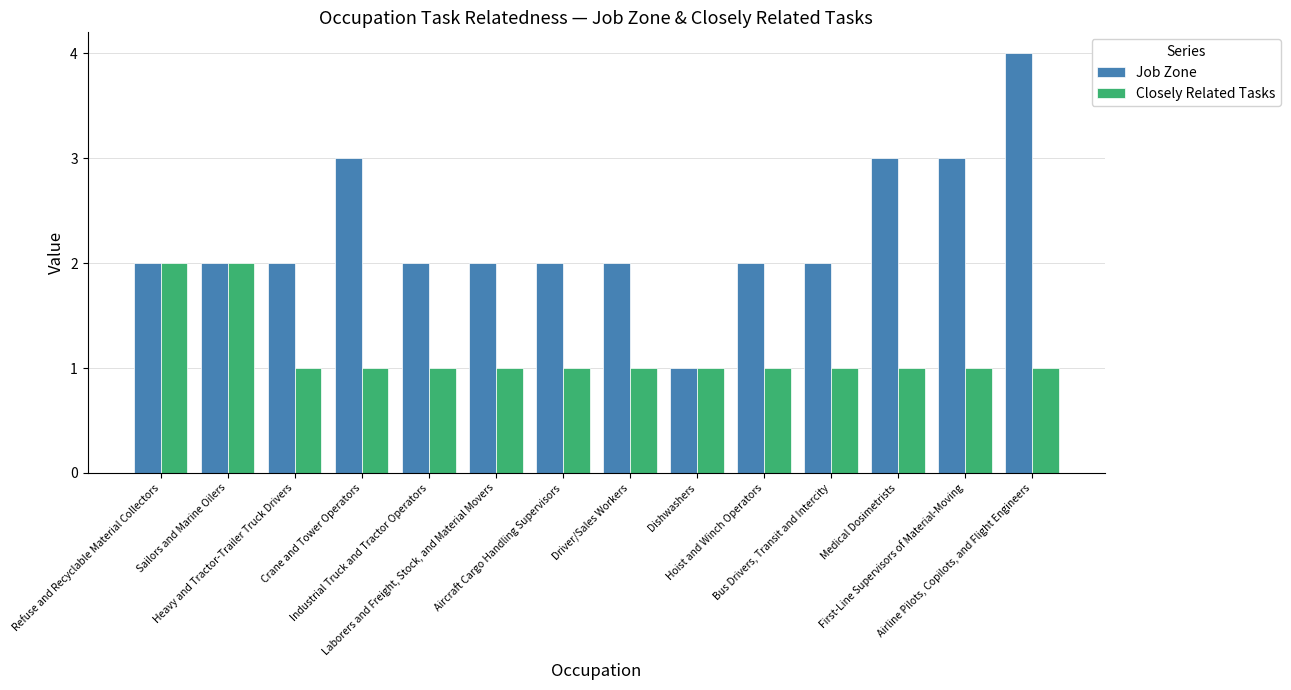

Count the Job Zone values in the range 2 to 3.

12